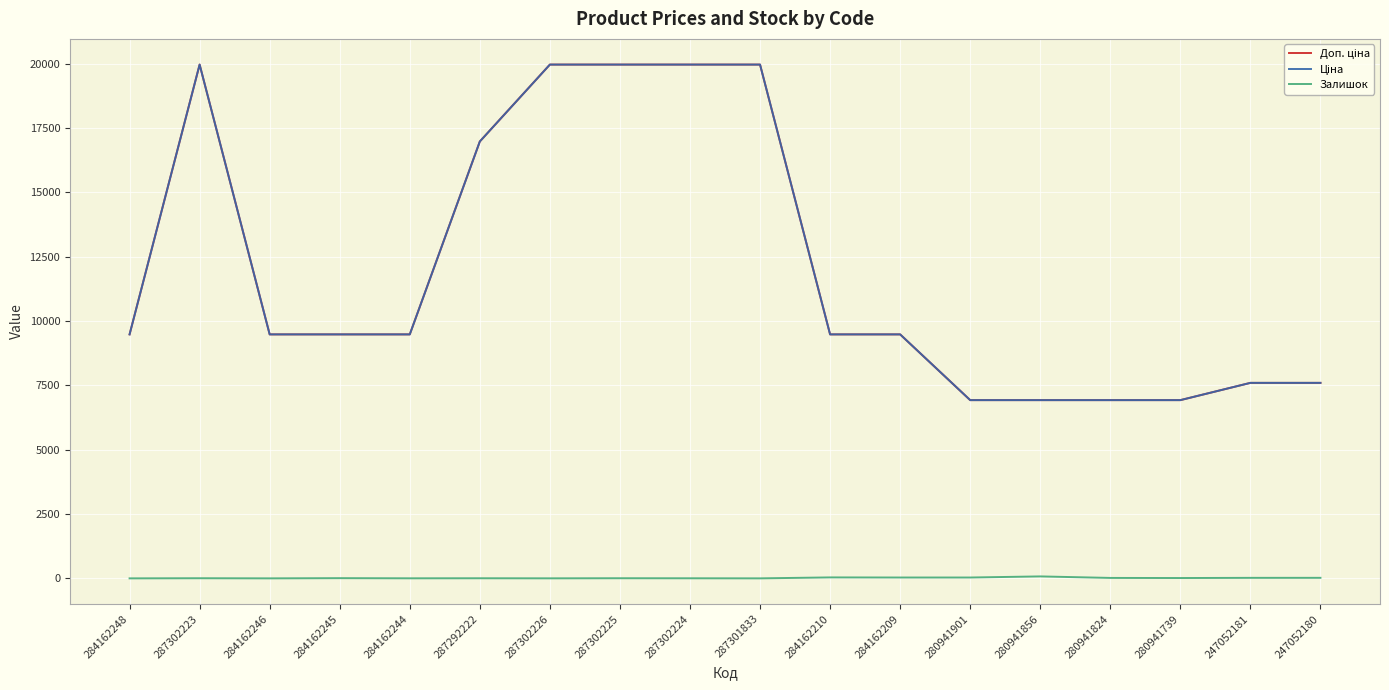

Does the chart display data point markers on the line(s)?

No